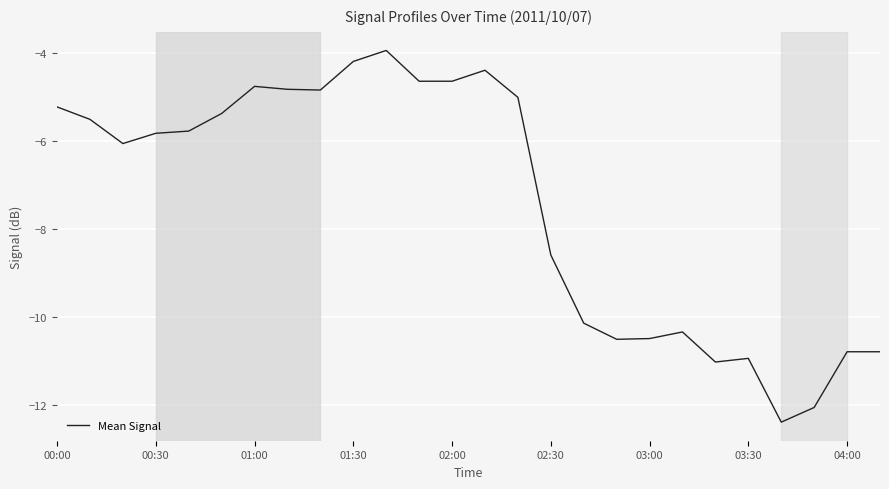

What is the greatest value displayed?

-3.9